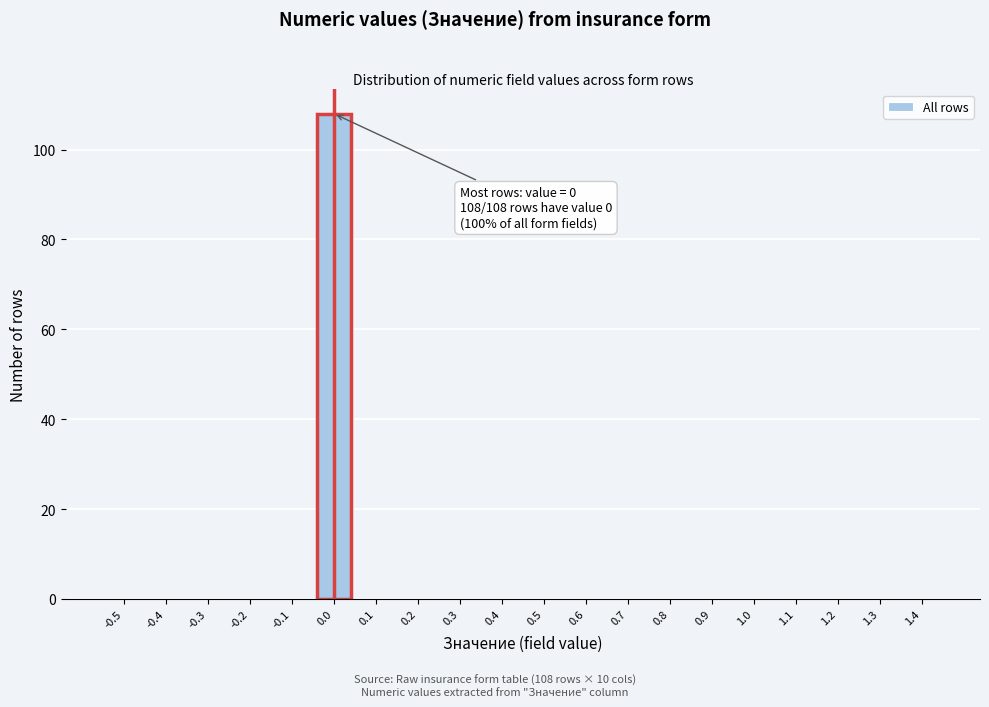

Reading right to left, list all the values displayed in this chart.

1.4=0	1.3=0	1.2=0	1.1=0	1.0=0	0.9=0	0.8=0	0.7=0	0.6=0	0.5=0	0.4=0	0.3=0	0.2=0	0.1=0	0.0=108	-0.1=0	-0.2=0	-0.3=0	-0.4=0	-0.5=0